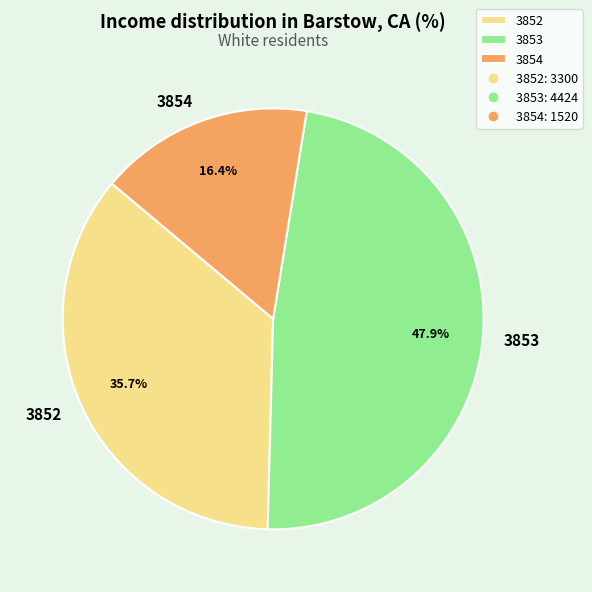

Rank the categories by value from lowest to highest.

3854, 3852, 3853